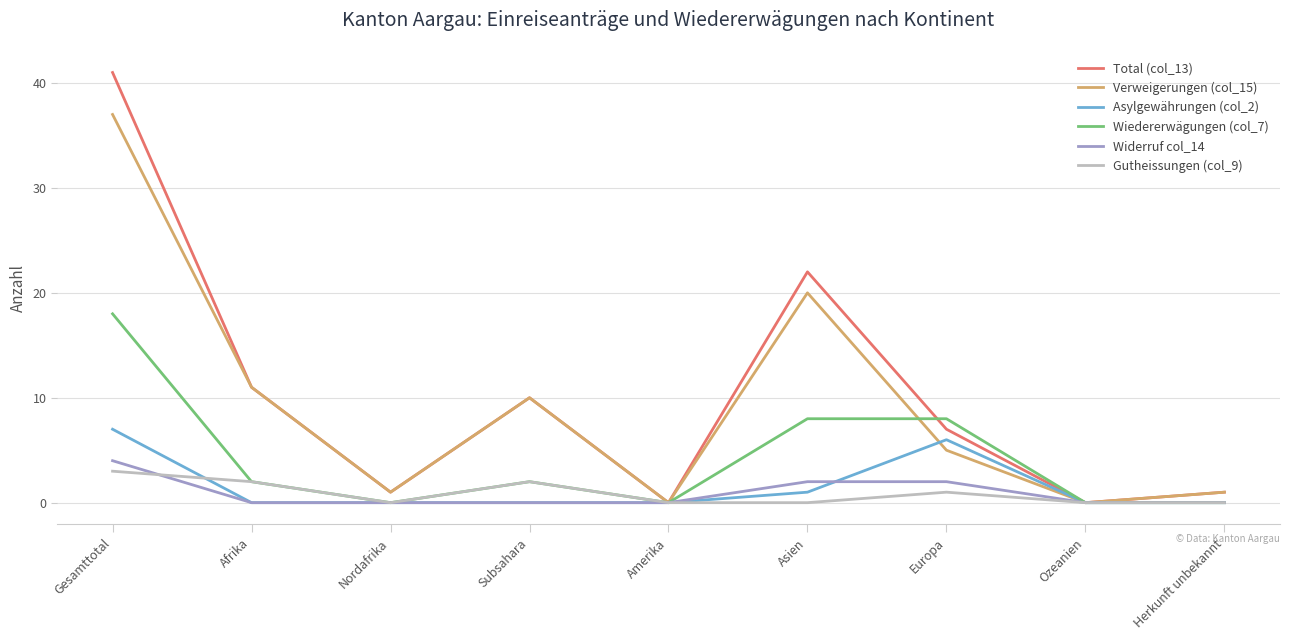

What position from the right is Europa?

3